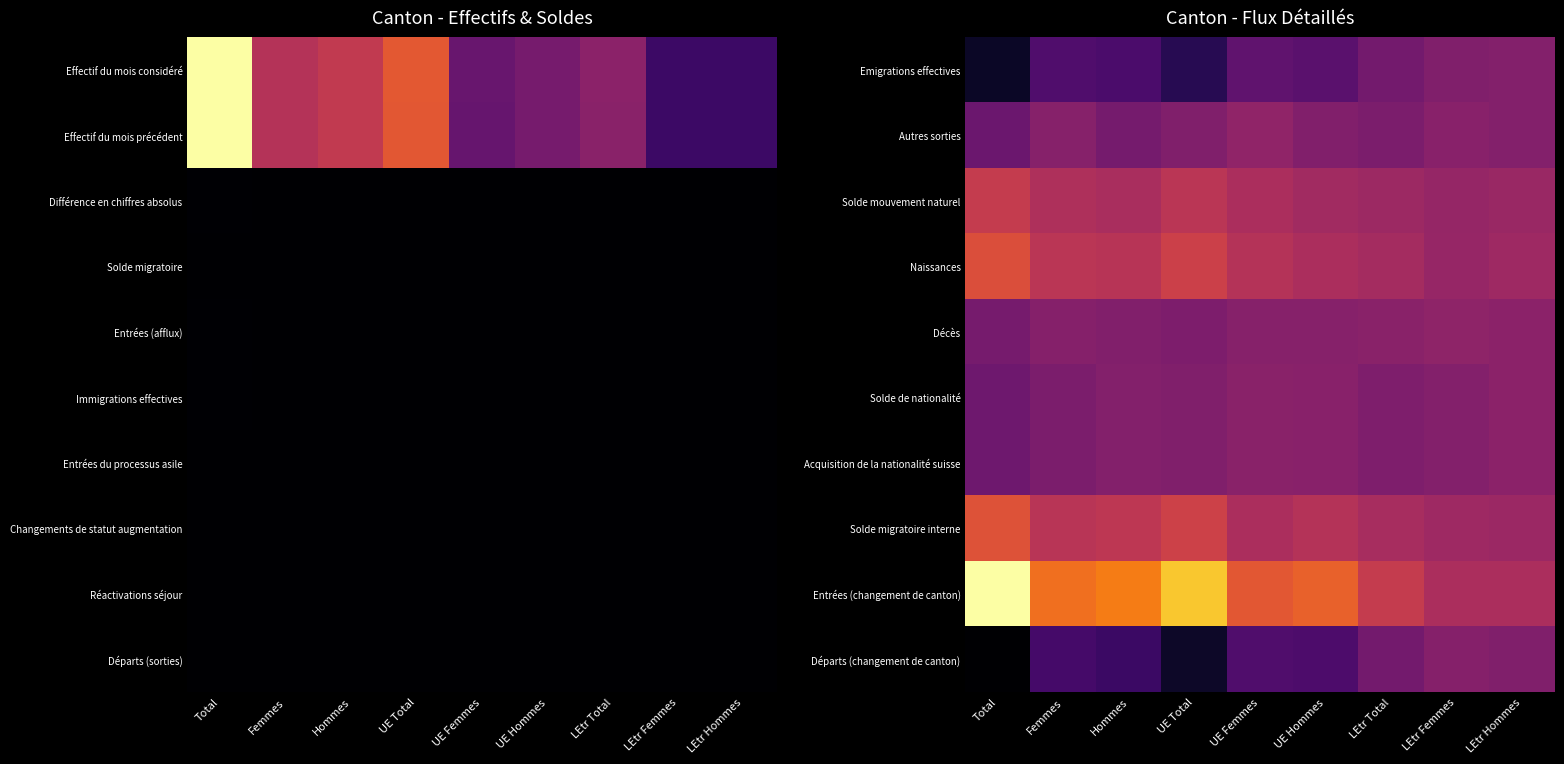

Which category has the highest value in the Solde migratoire interne series?

Total